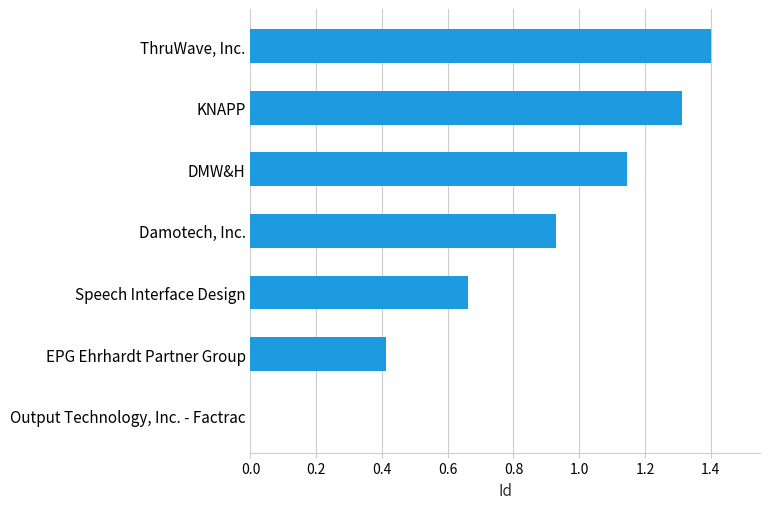

Which label corresponds to the largest value in the chart?

ThruWave, Inc.